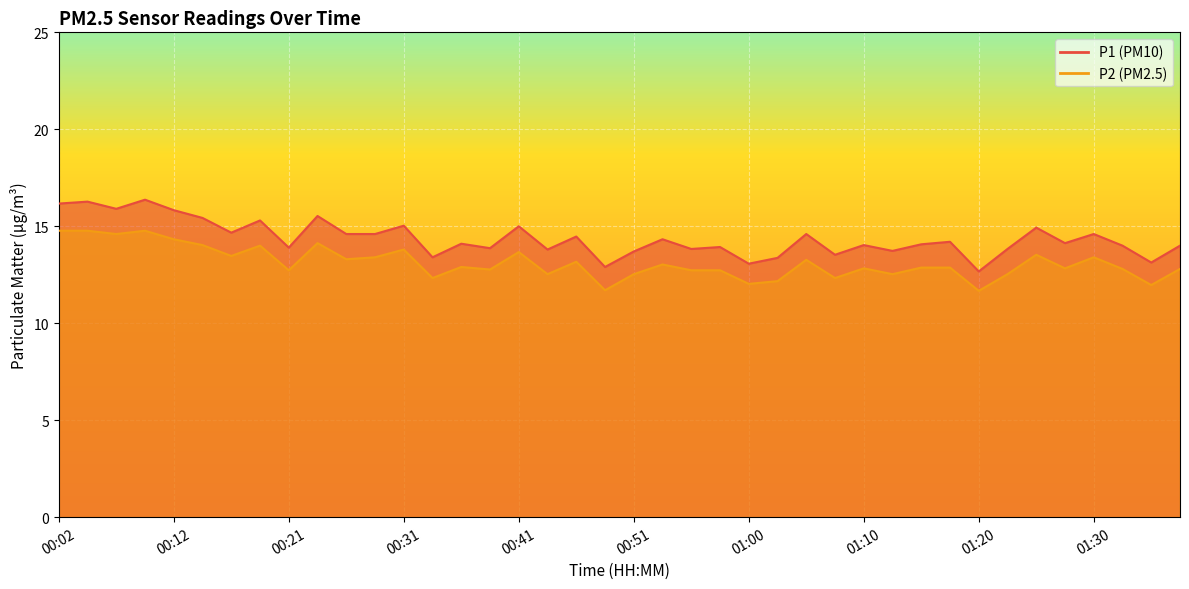

How many distinct data groups are displayed?

2